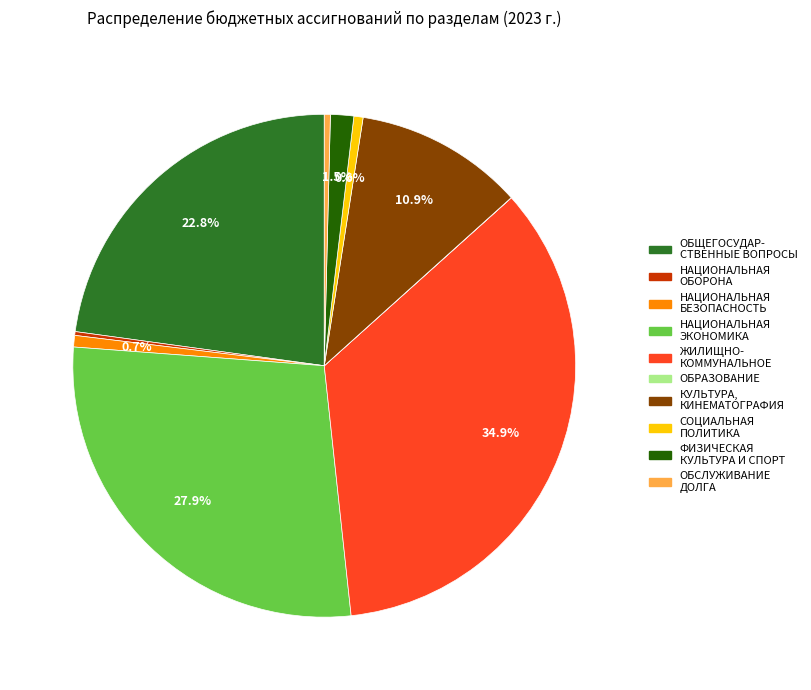

Does any single category account for the majority?

No